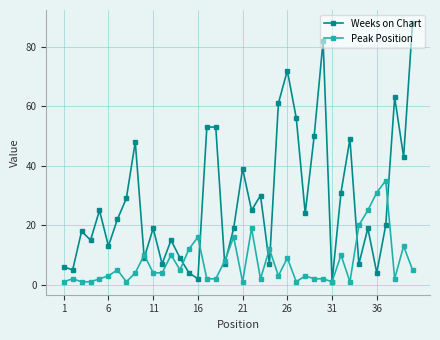

At how many categories does at least one series exceed 55?

6